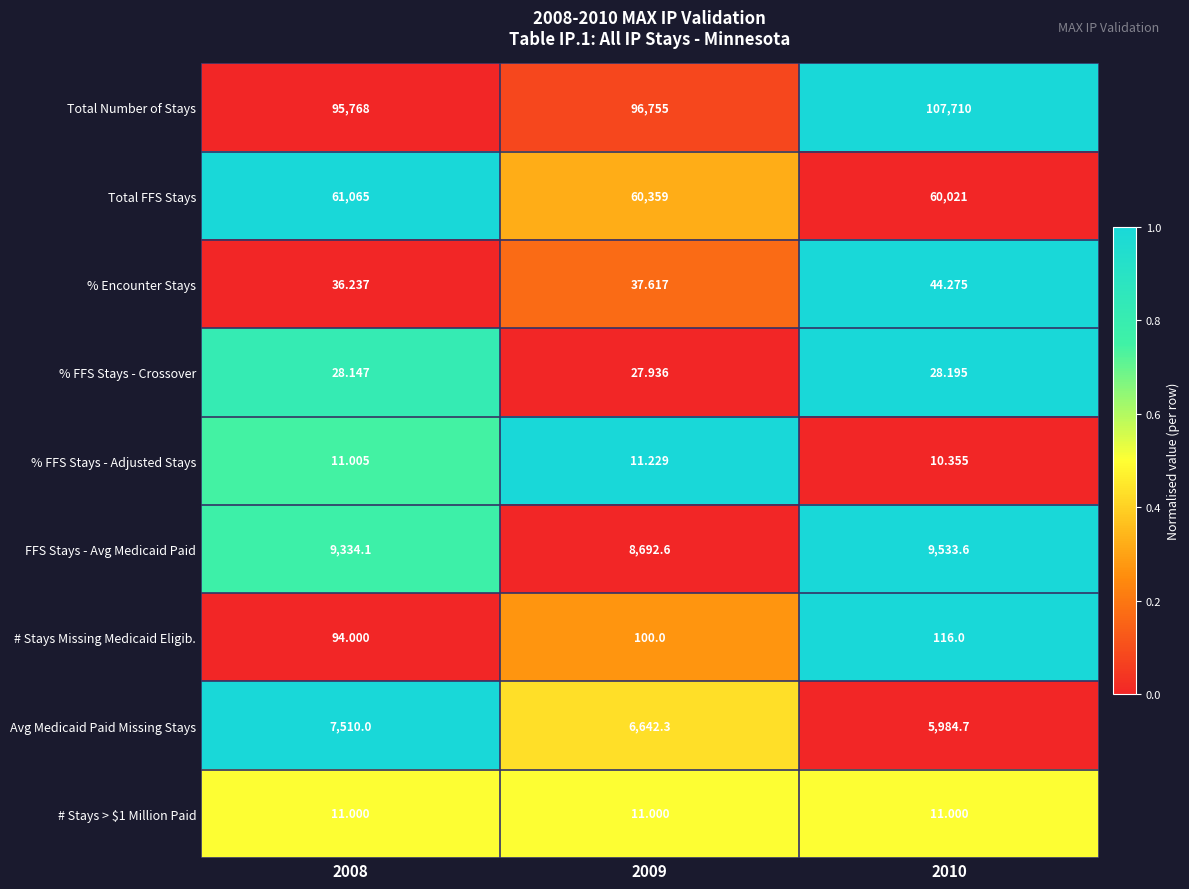

Which series has the largest total across all categories?

Total Number of Stays